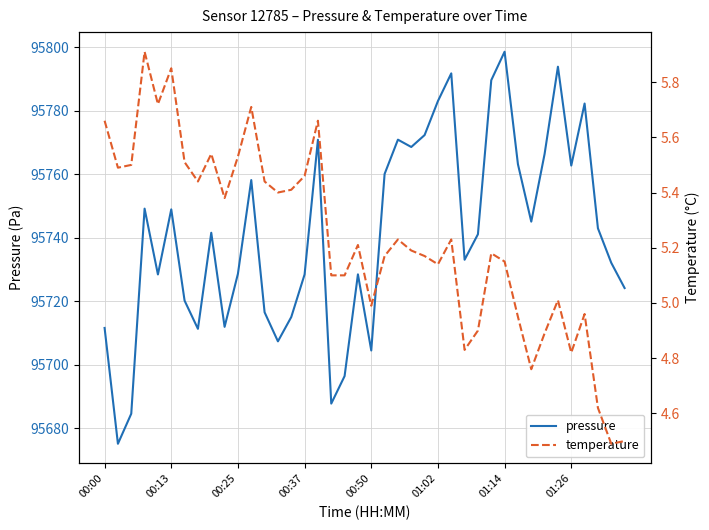

Between 39 and 32, which is larger?

32